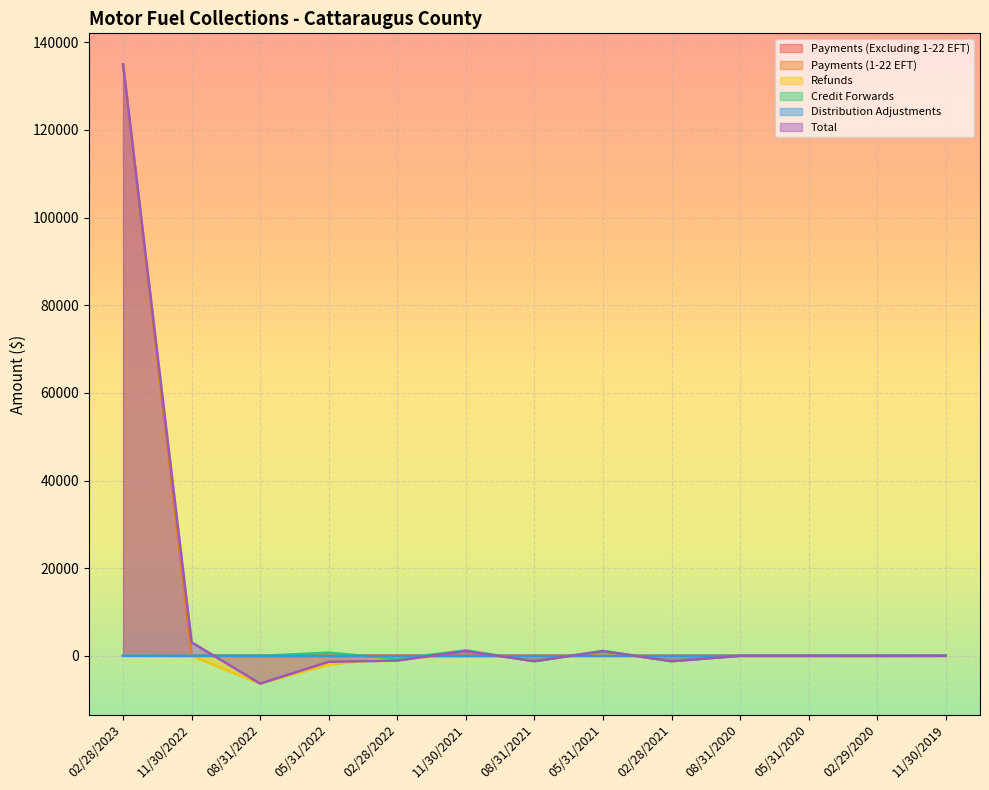

What is the smallest value displayed?

-6346.9